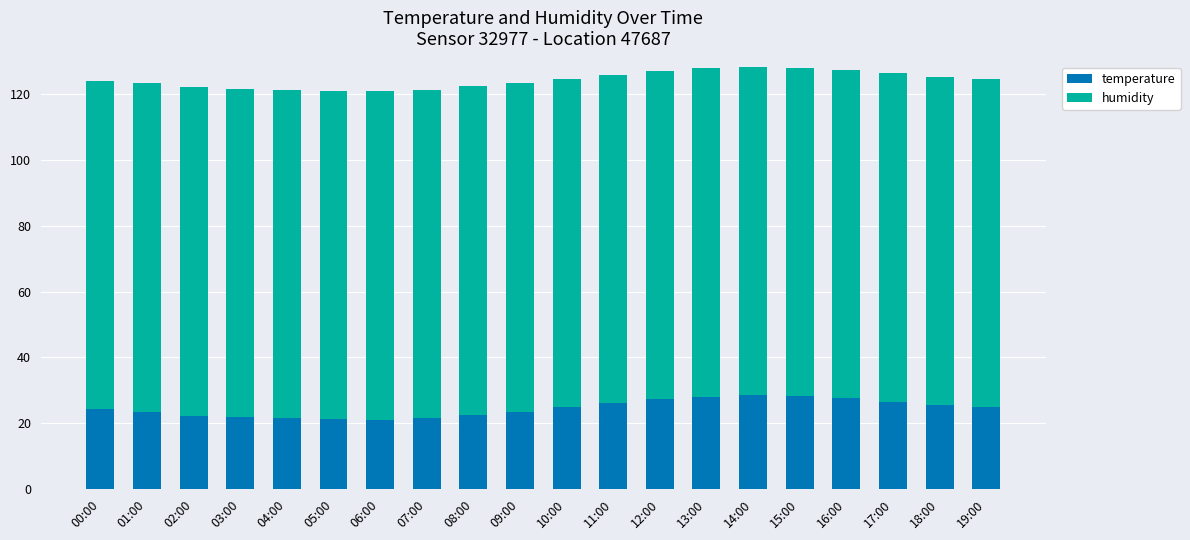

How many bars are there in total?

20